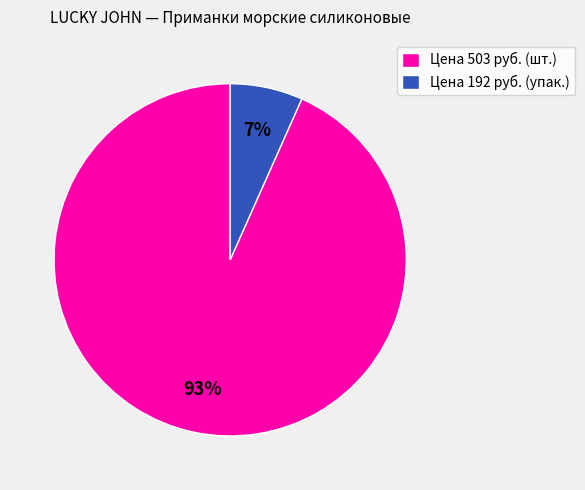

Between Цена 192 руб. (упак.) and Цена 503 руб. (шт.), which is larger?

Цена 503 руб. (шт.)